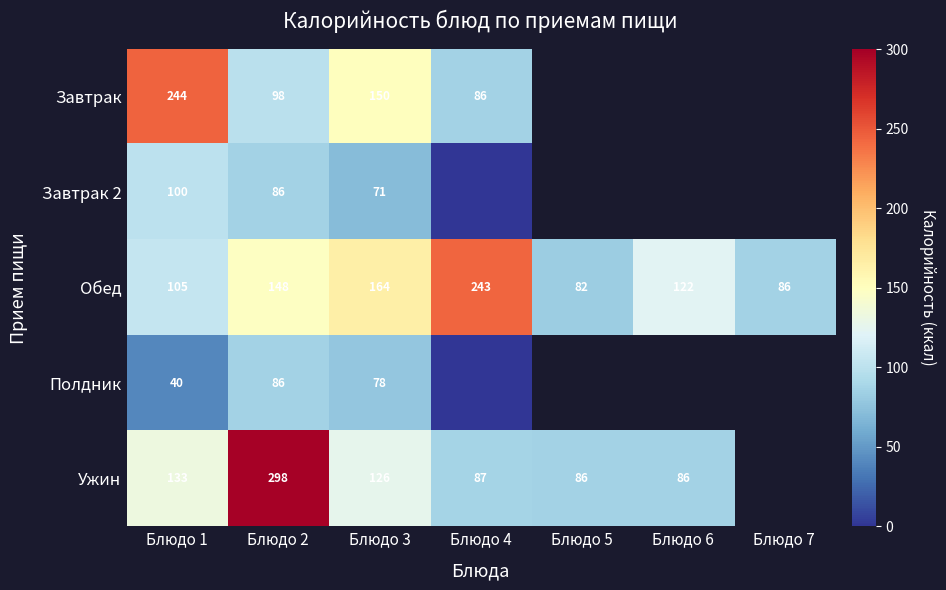

At how many categories does at least one series exceed 157?

4